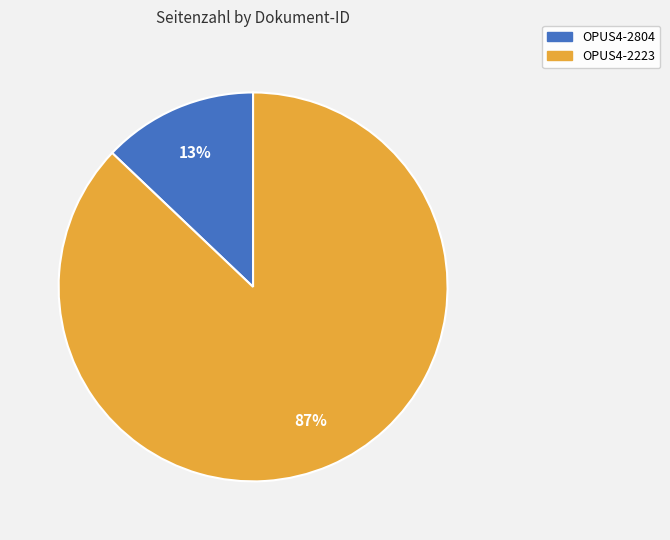

What is the smallest slice in the pie chart?

OPUS4-2804